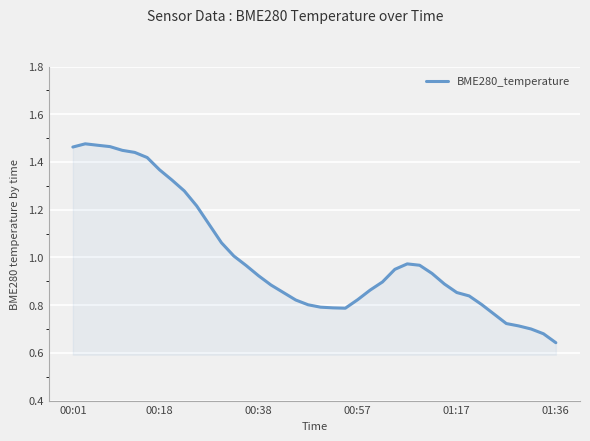

At which label is the value closest to 1?

13